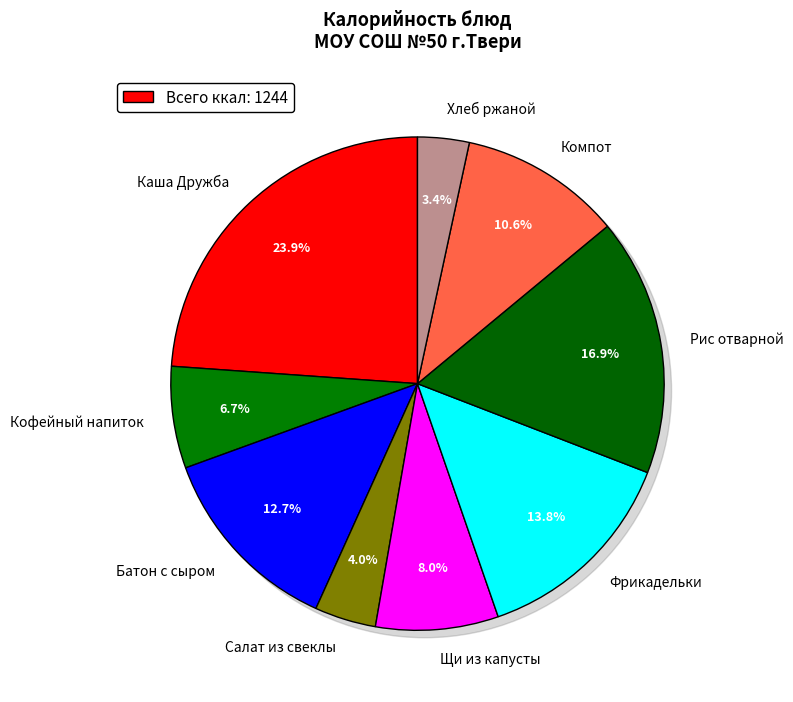

Rank the categories by value from highest to lowest.

Каша Дружба, Рис отварной, Фрикадельки, Батон с сыром, Компот, Щи из капусты, Кофейный напиток, Салат из свеклы, Хлеб ржаной